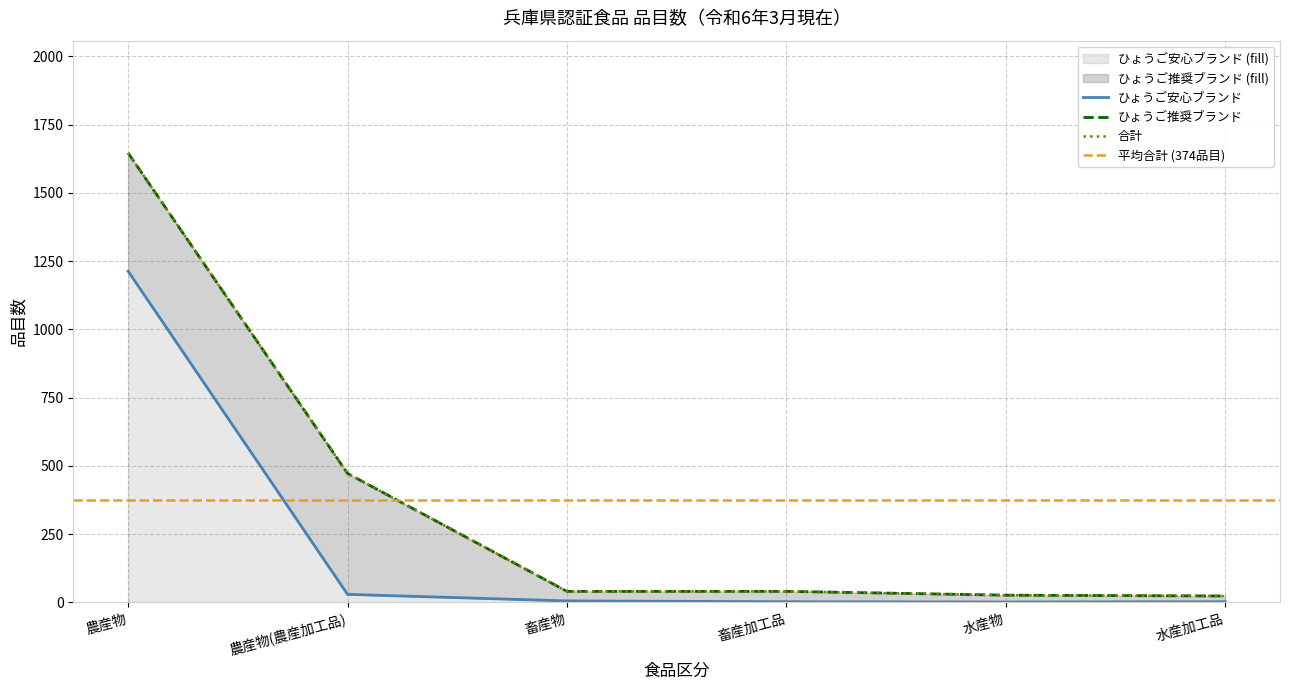

What is the difference between the maximum and minimum values?

1212